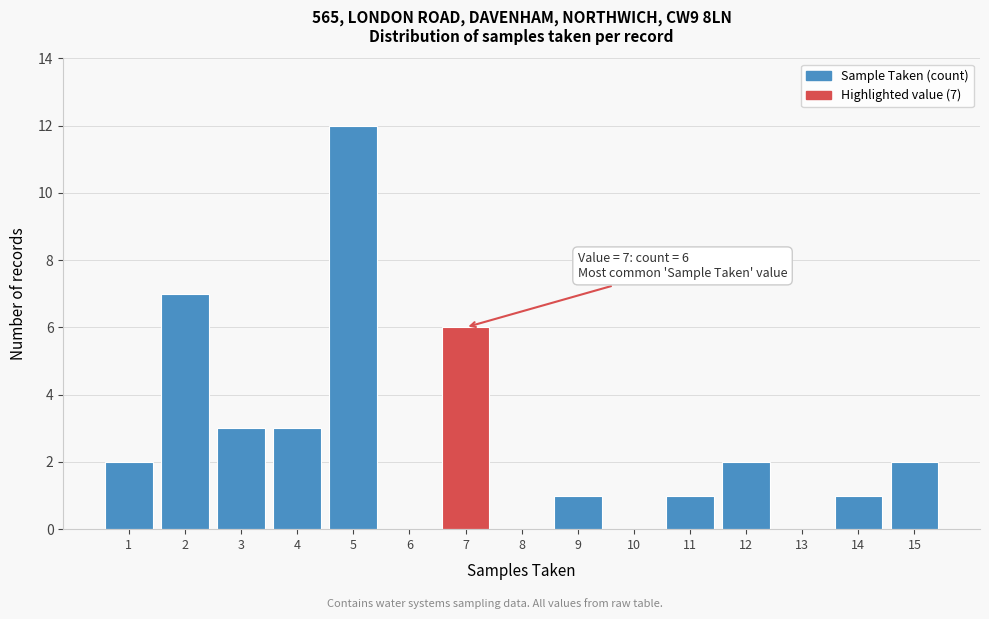

Over which range of the x-axis is the bar tallest?

4.5 to 5.5